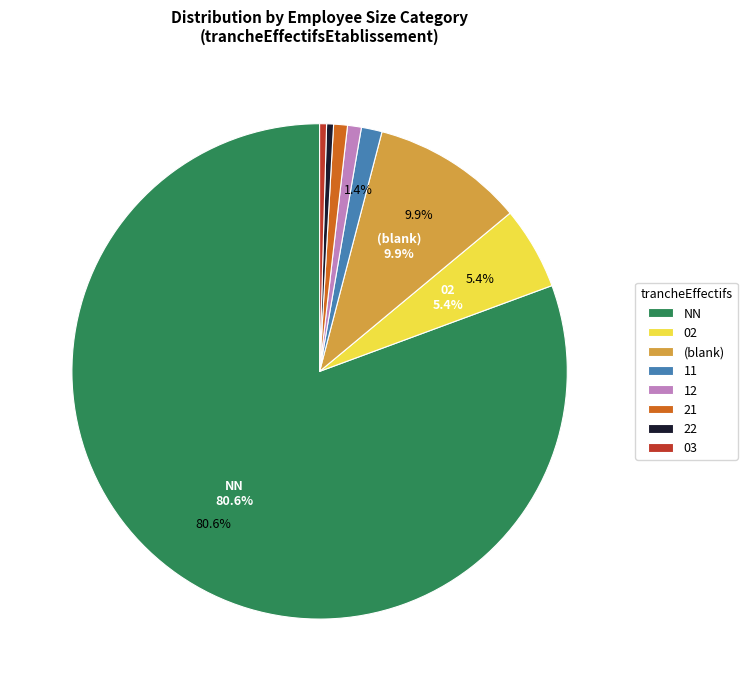

Is there a majority slice in this chart?

Yes